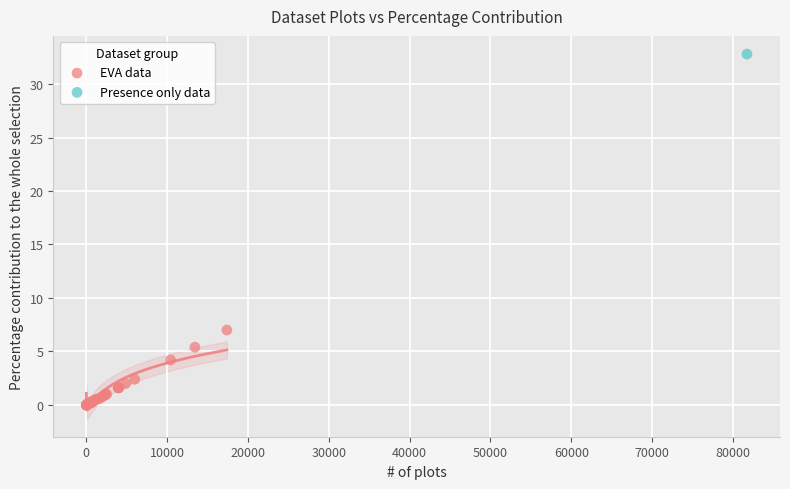

What are all the series names shown in the legend?

EVA data, Presence only data